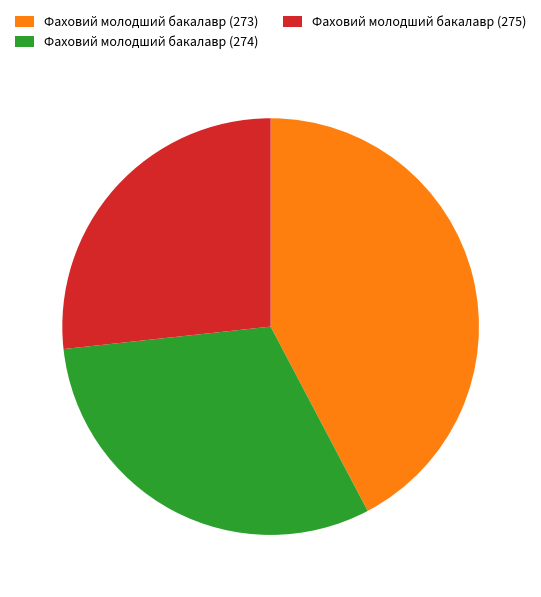

Rank the categories by value from highest to lowest.

Фаховий молодший бакалавр (273), Фаховий молодший бакалавр (274), Фаховий молодший бакалавр (275)